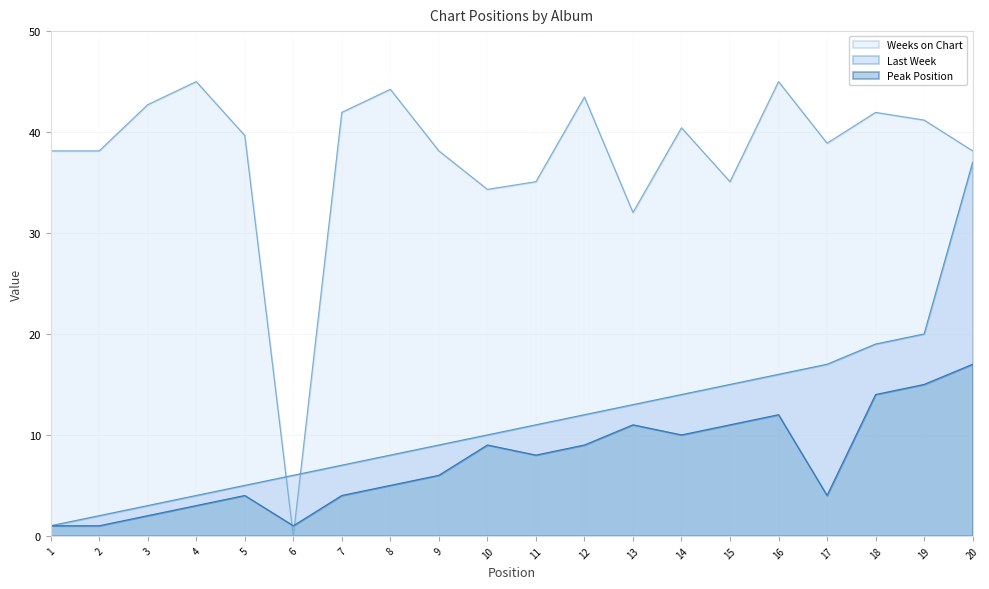

Which category has the highest value in the Last Week series?

20